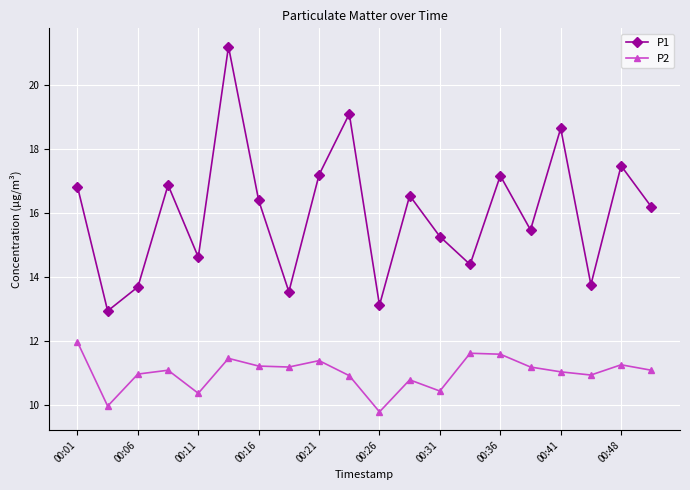

True or false: P2 and P1 cross at least once.

False